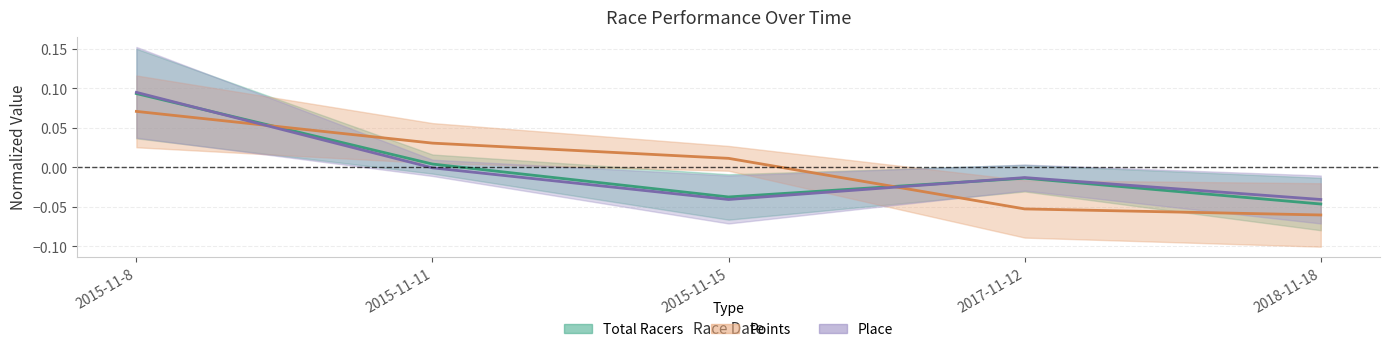

Is the value of Points at 2015-11-8 greater than the value of Total Racers at 2017-11-12?

Yes